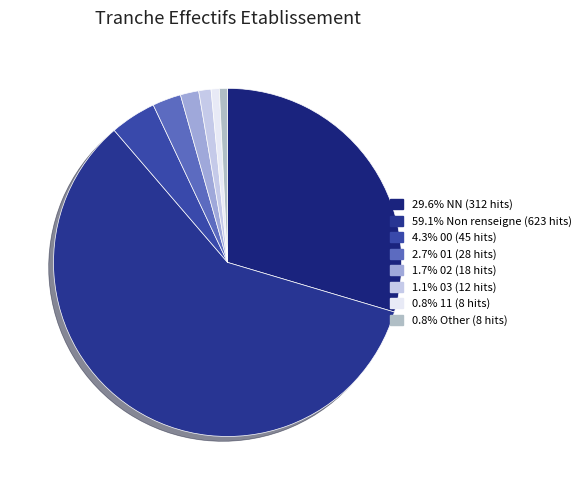

How many segments does this pie chart have?

8